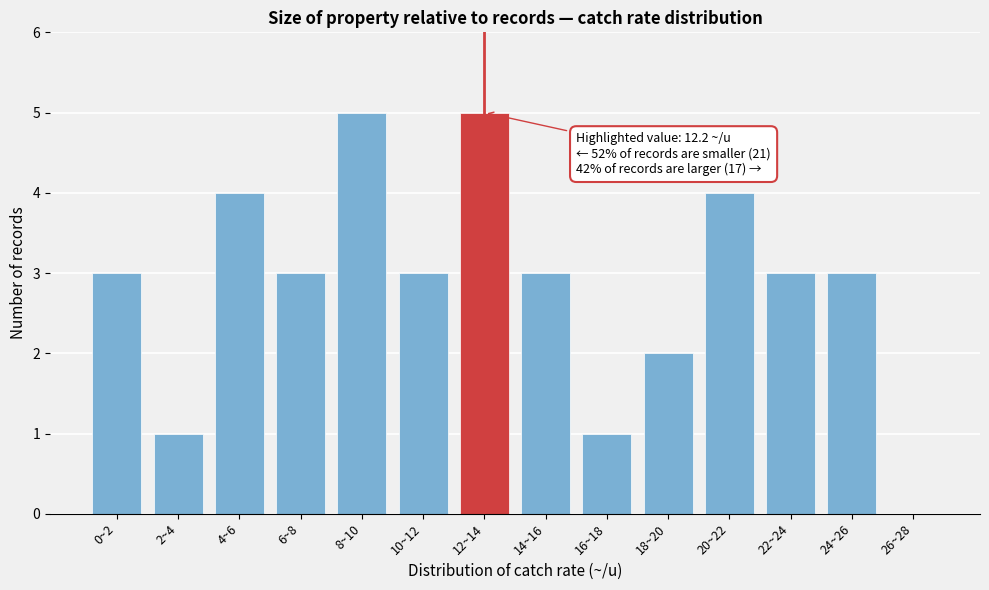

Reading right to left, what are all the values shown in this chart?

26~28=0	24~26=3	22~24=3	20~22=4	18~20=2	16~18=1	14~16=3	12~14=5	10~12=3	8~10=5	6~8=3	4~6=4	2~4=1	0~2=3